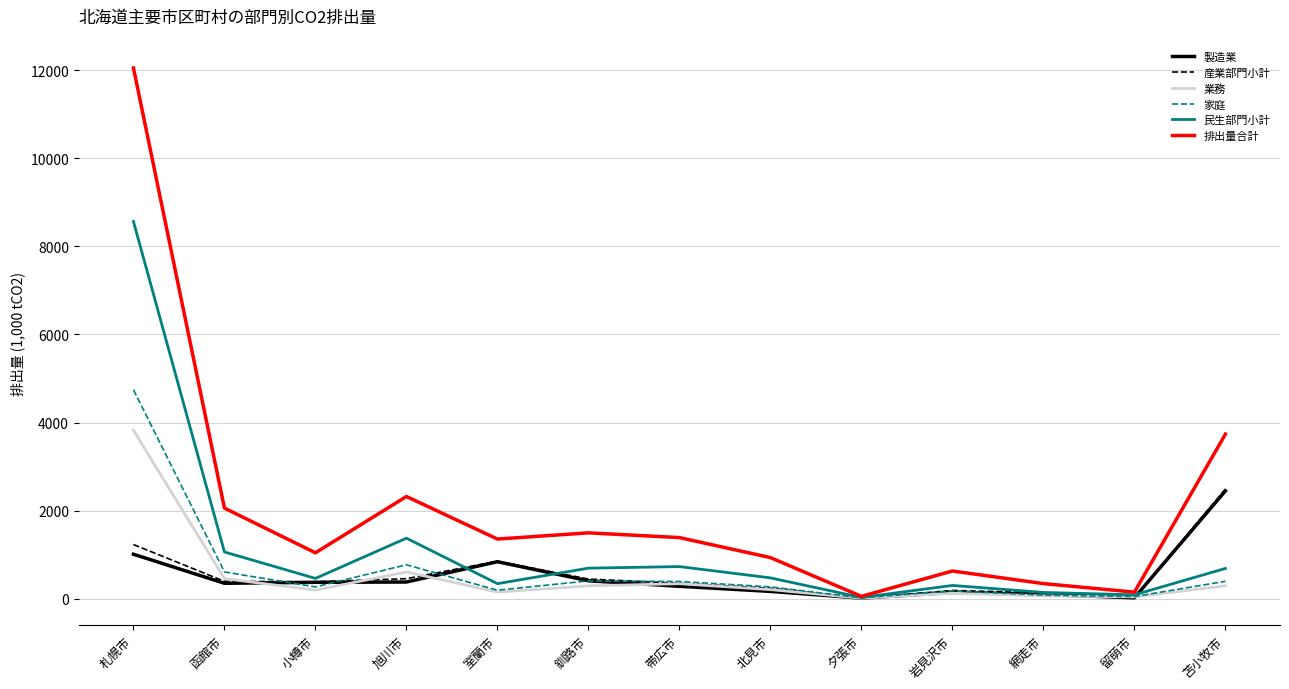

Where does the 家庭 series first go above 267?

札幌市